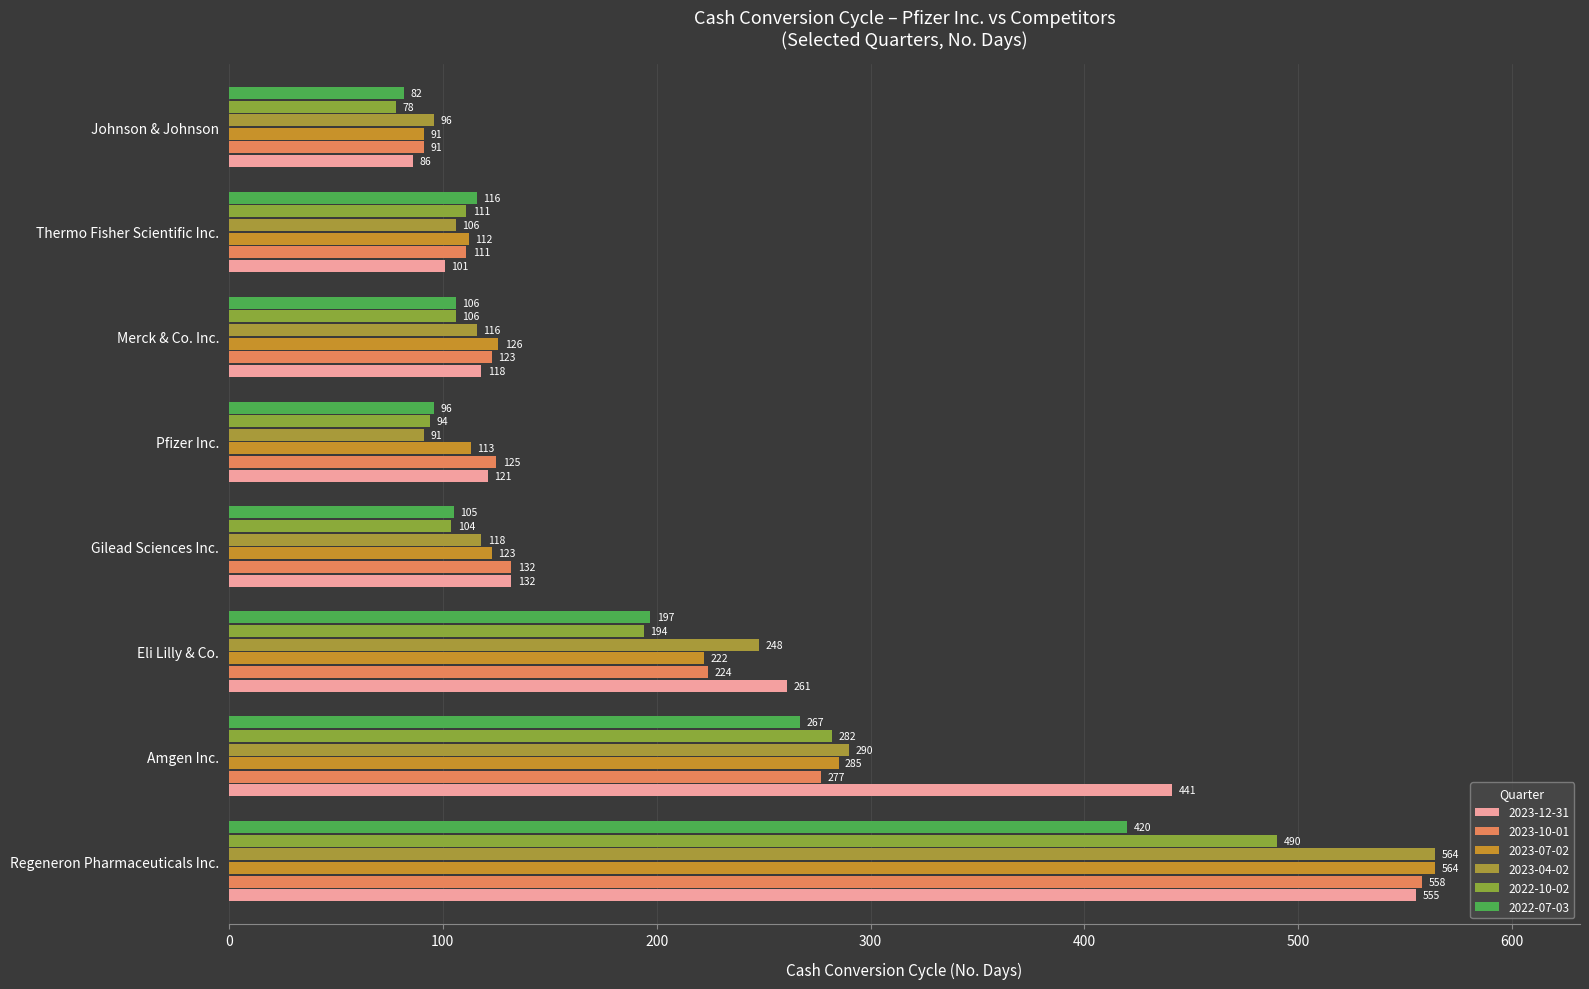

What is the difference between the second highest and minimum values in the 2023-12-31 series?

355